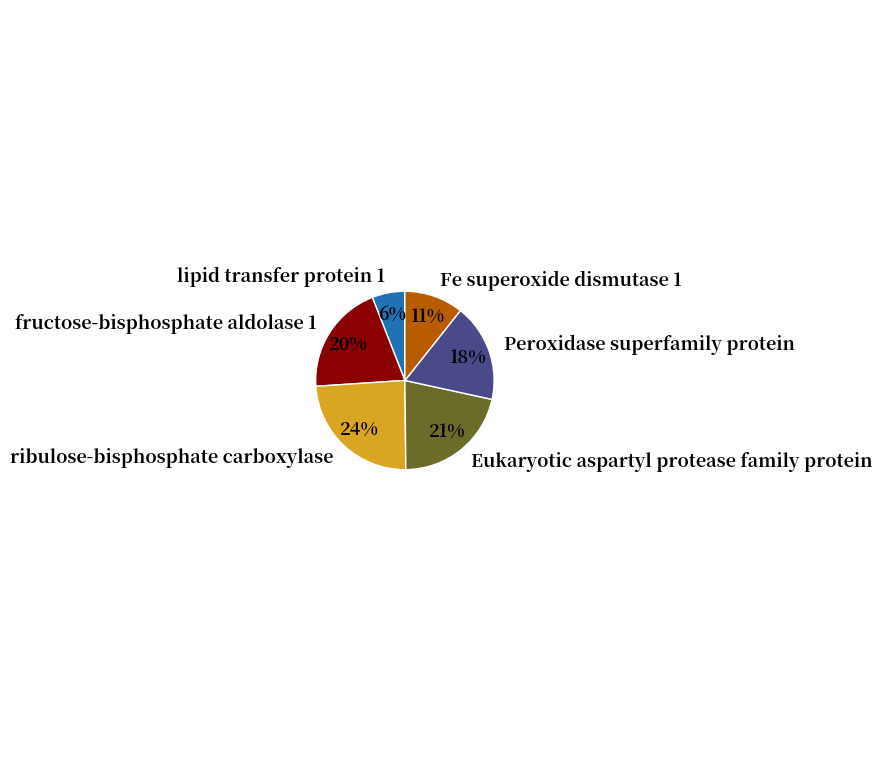

Which has a higher value, Eukaryotic aspartyl protease family protein or Peroxidase superfamily protein?

Eukaryotic aspartyl protease family protein